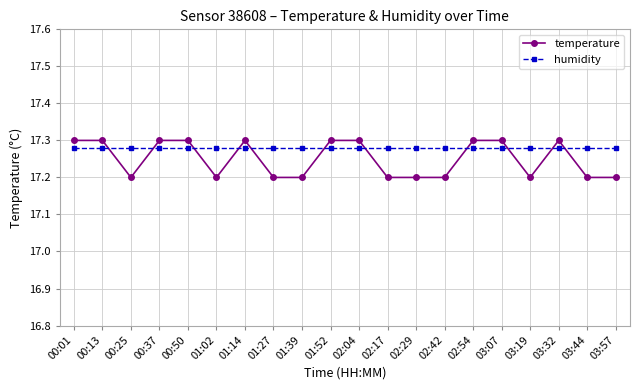

What is the minimum value shown in the chart?

17.2